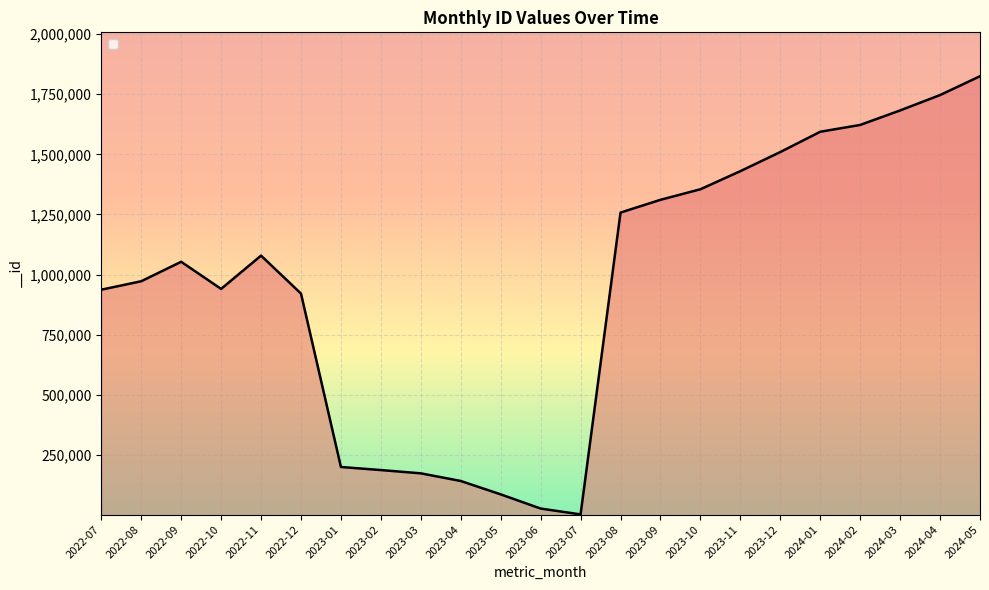

What position from the left is 2024-04?

22